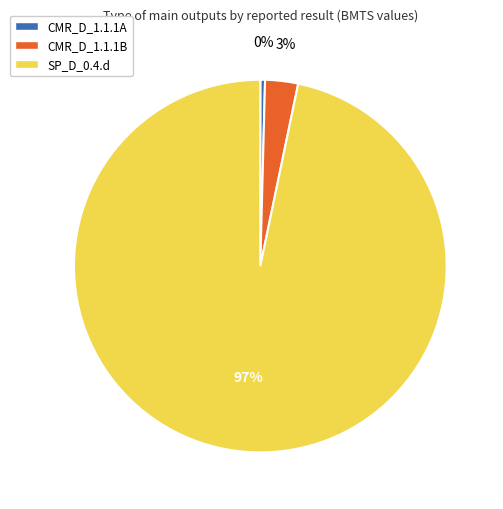

Approximately how many times larger is the value at CMR_D_1.1.1B compared to CMR_D_1.1.1A?

7.0